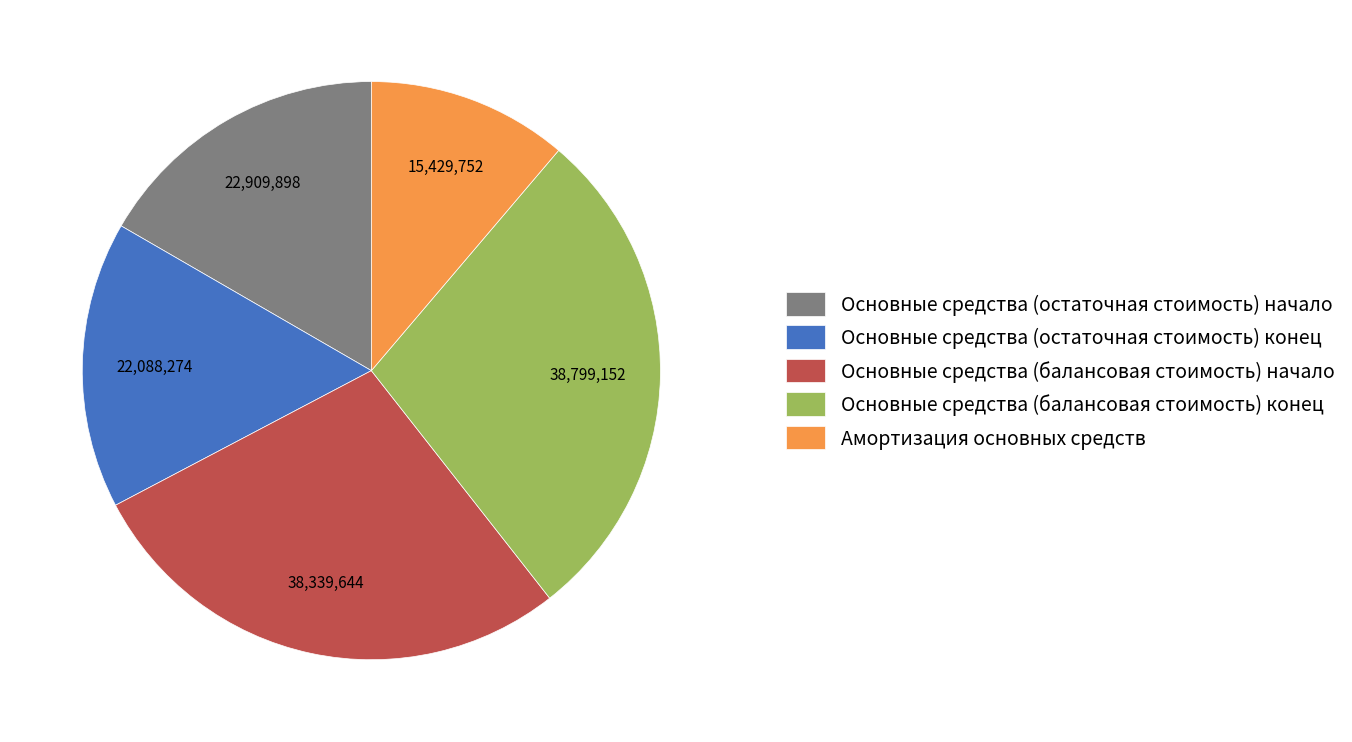

True or false: Основные средства (остаточная стоимость) конец accounts for 29% of the total.

False